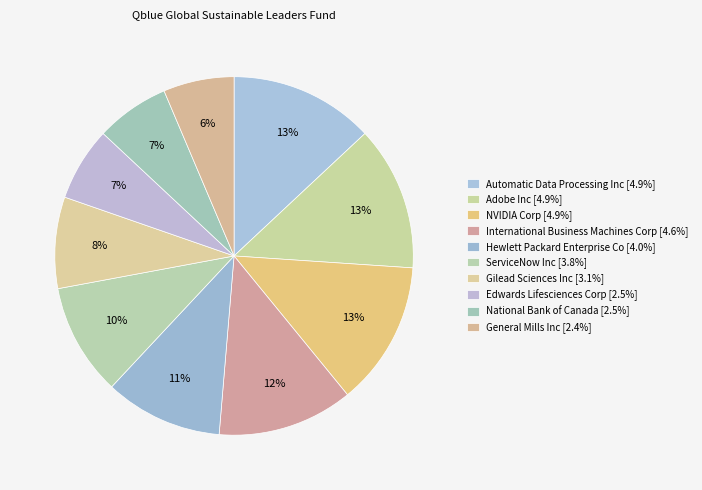

How many segments does this pie chart have?

10